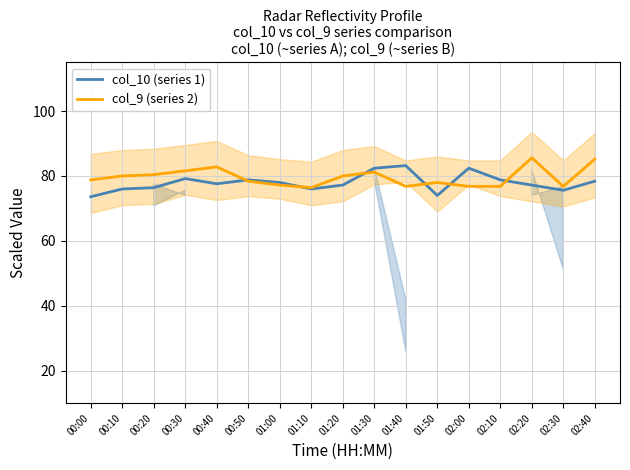

What value does the col_9 (series 2) series have at 01:30?

81.2